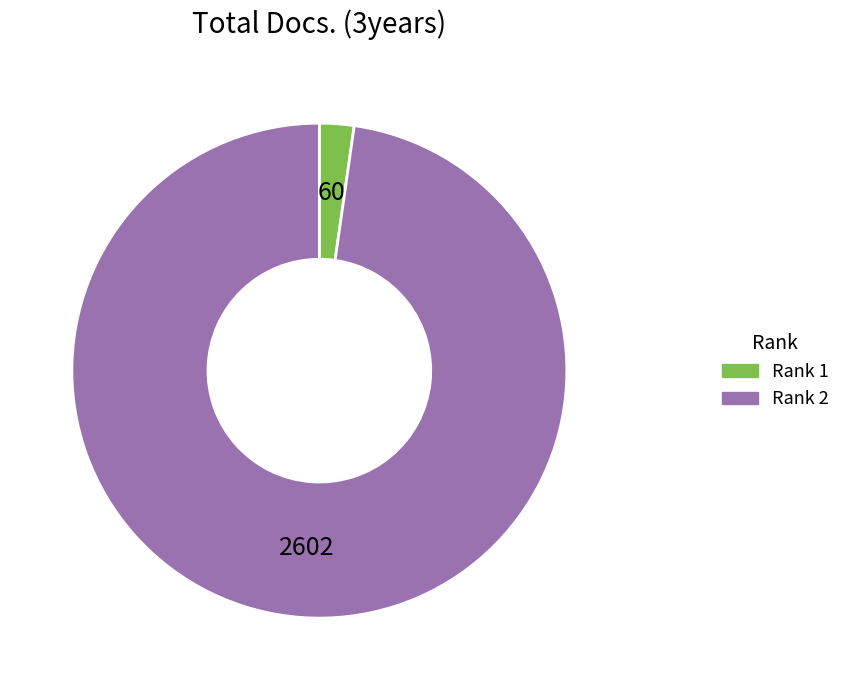

Is there a majority slice in this chart?

Yes